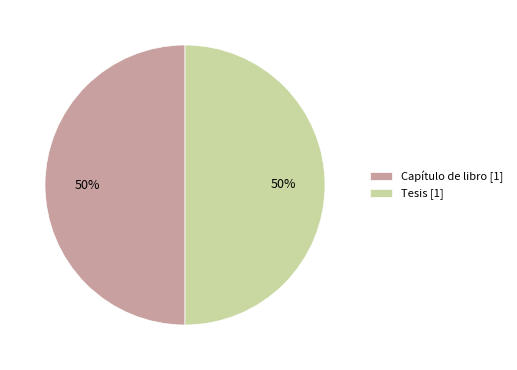

Combined, do Tesis [1] and Capítulo de libro [1] account for over 50%?

Yes